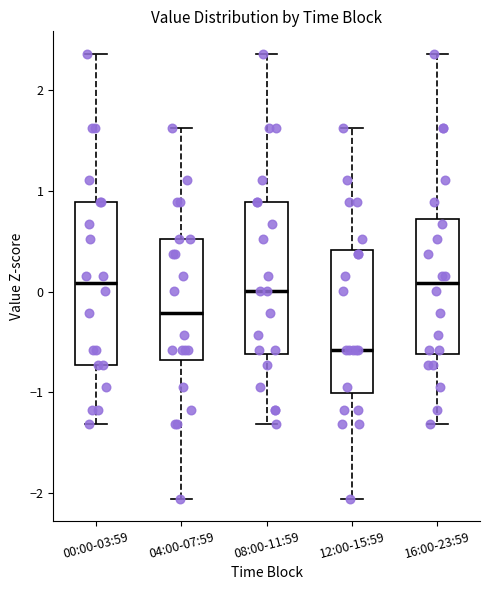

Where is the upper edge of the box for 04:00-07:59 on the y-axis? The values are not printed on the chart, so give them approximately, as read against the axis.

0.5